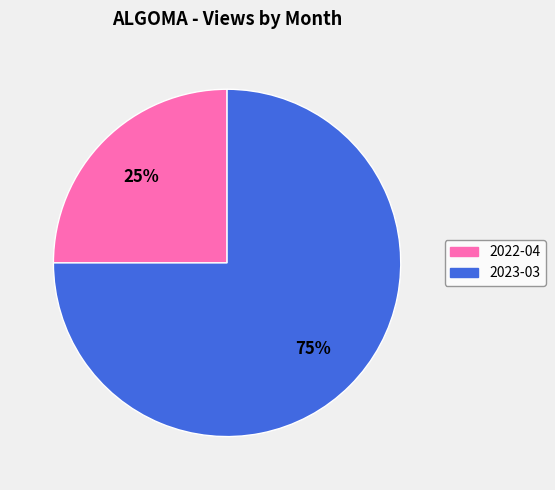

How many slices are in this pie chart?

2